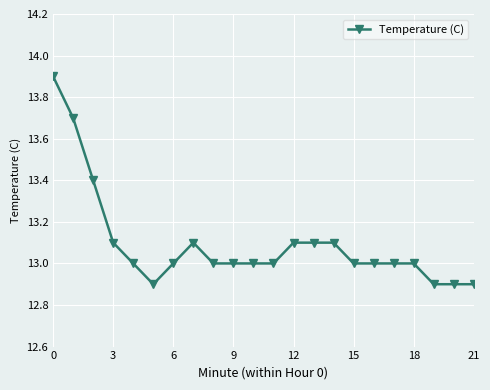

What is the greatest value displayed?

13.9